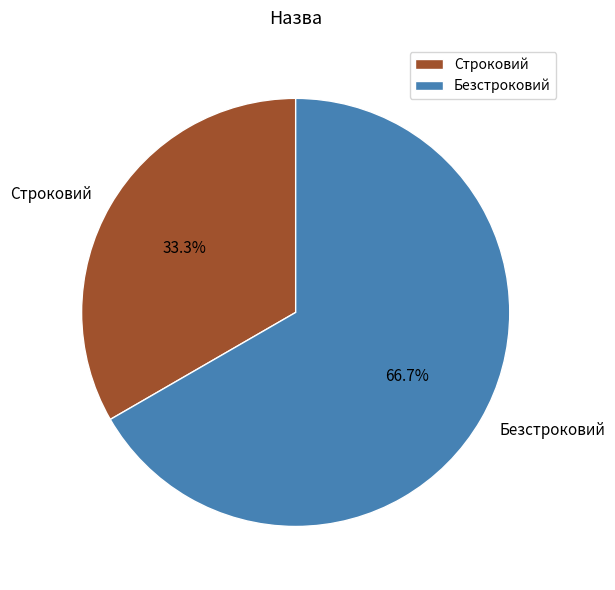

Is Безстроковий the majority of the pie?

Yes